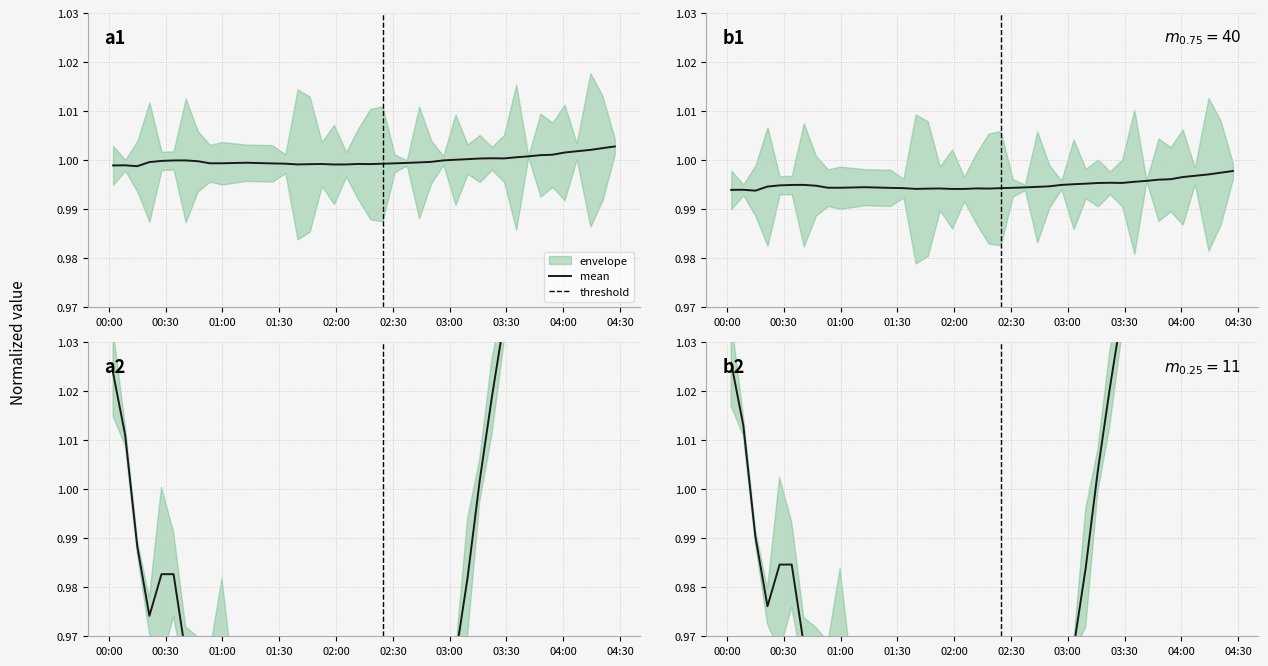

How many interior local valleys does the pressure series have?

6